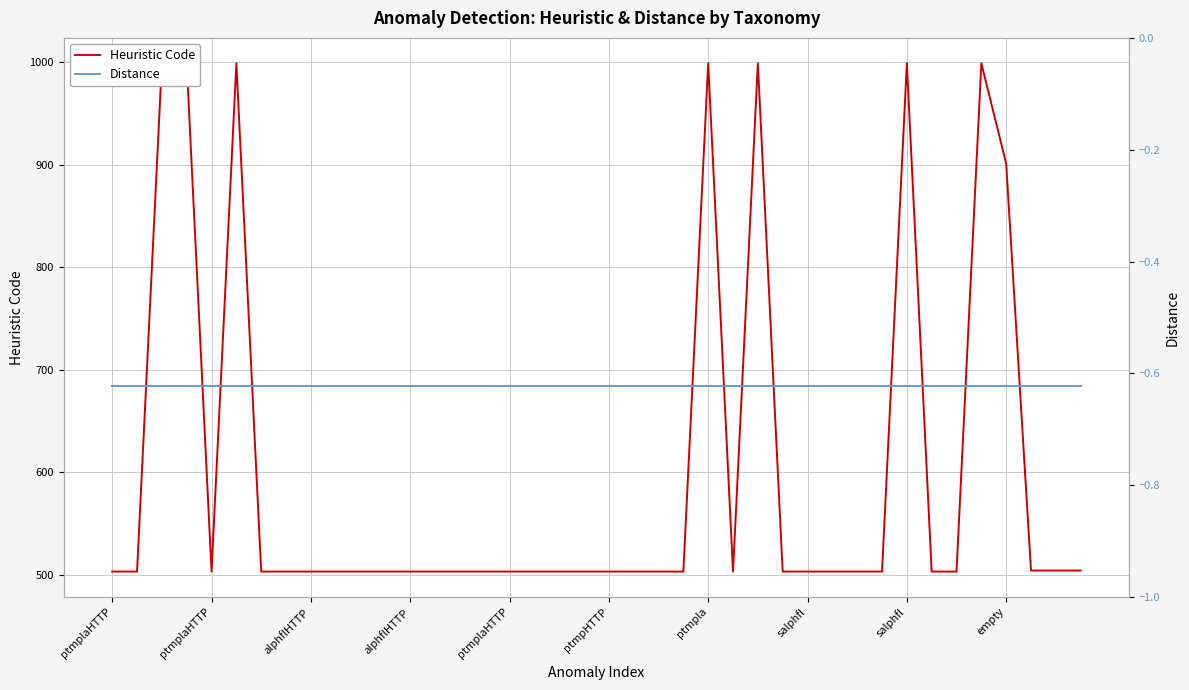

True or false: Distance and Heuristic Code intersect in this chart.

False